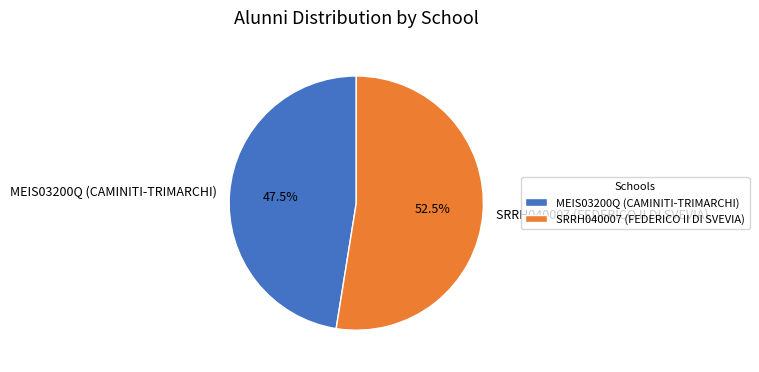

Is it true that MEIS03200Q (CAMINITI-TRIMARCHI) is 37% of the pie?

False